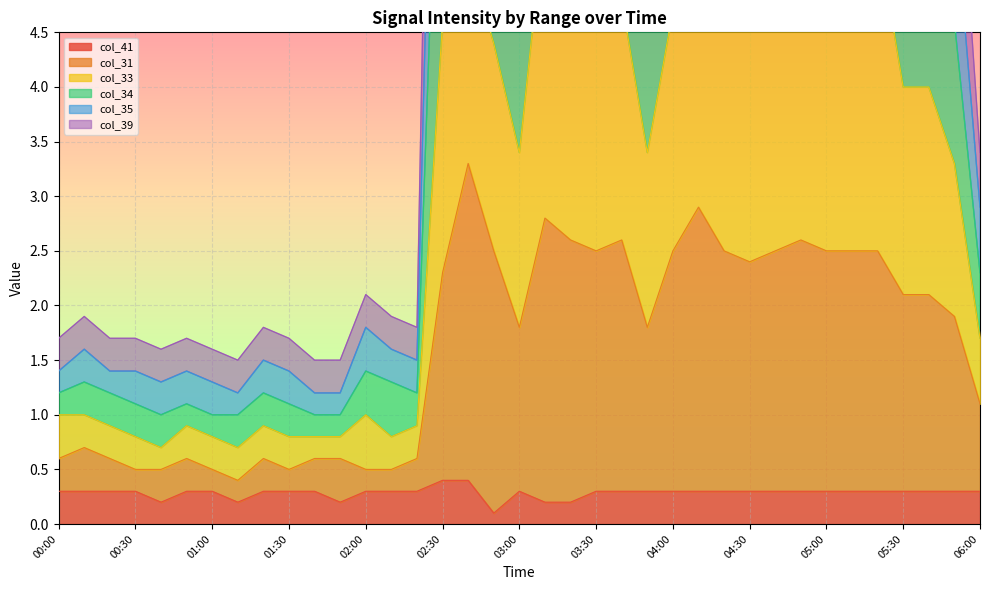

True or false: col_41 and col_31 intersect in this chart.

False